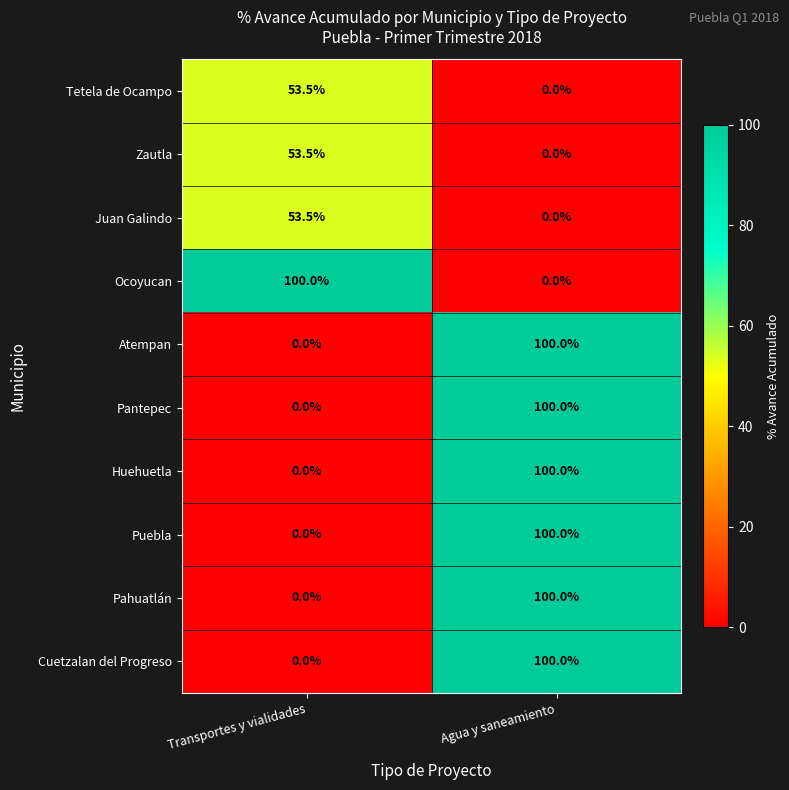

What is the maximum value shown in the chart?

100.0